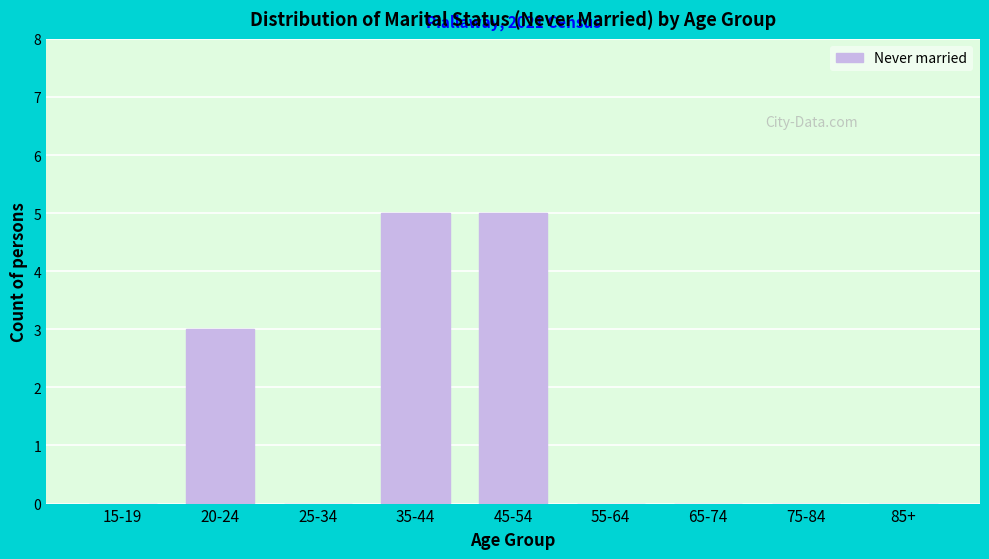

Reading left to right, extract all data points from this chart.

15-19=0	20-24=3	25-34=0	35-44=5	45-54=5	55-64=0	65-74=0	75-84=0	85+=0